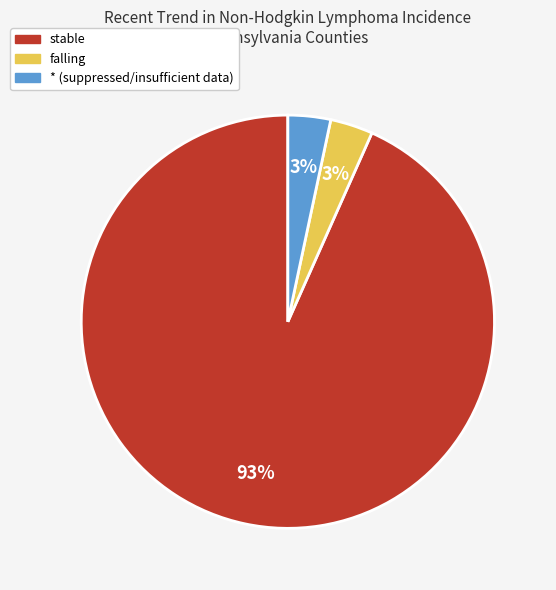

To the nearest percent, what is the average slice percentage?

33%